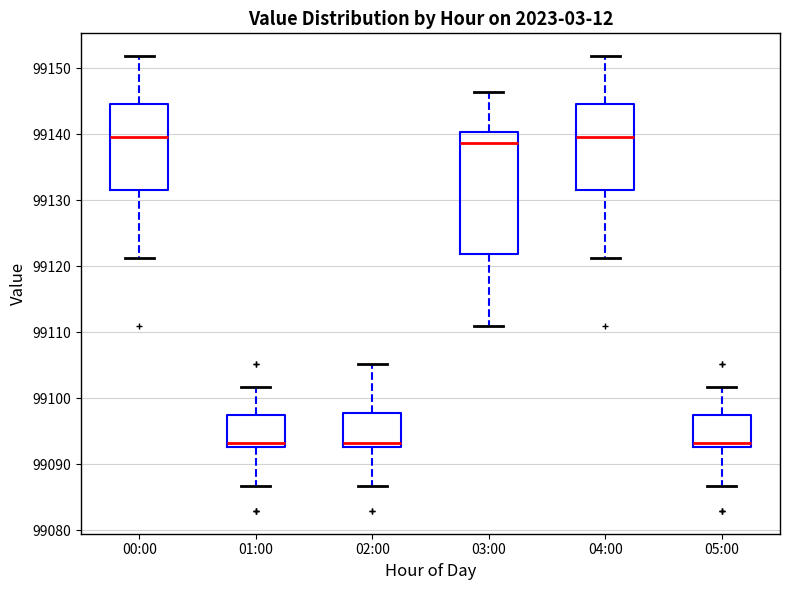

Comparing the boxes themselves (not the whiskers), which one is the tallest?

03:00